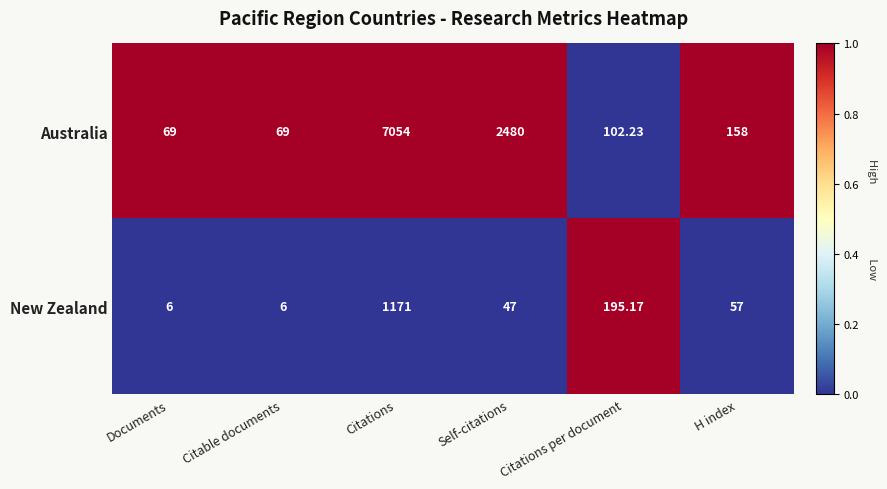

List the series in order of their peak value, lowest first.

New Zealand, Australia